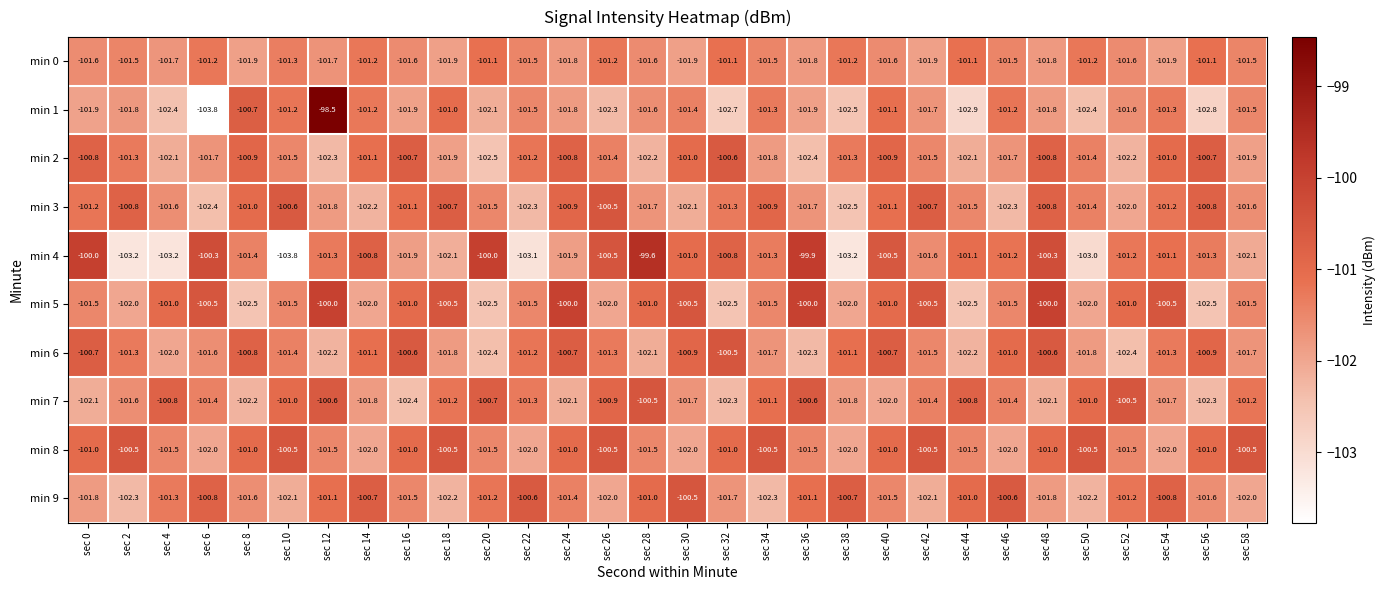

Is the value of min 9 at sec 46 greater than the value of min 1 at sec 30?

Yes